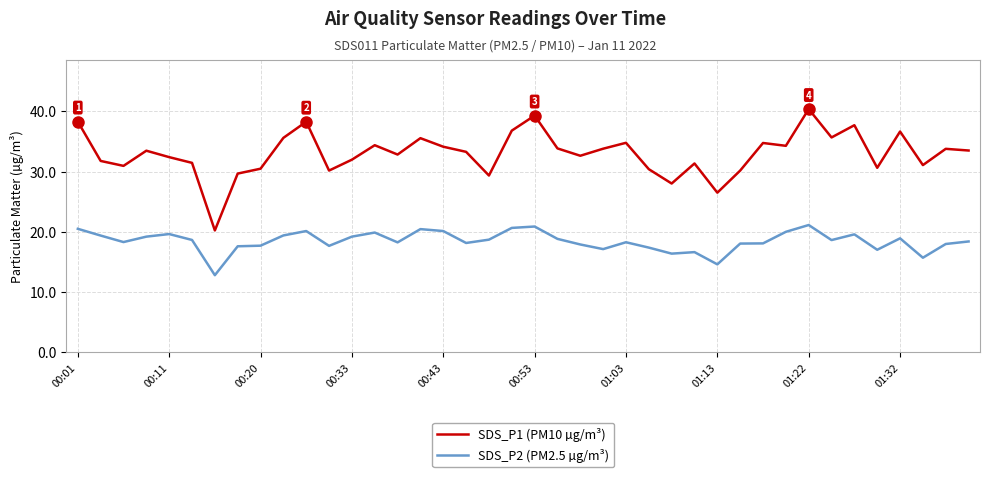

True or false: SDS_P2 (PM2.5 µg/m³) and SDS_P1 (PM10 µg/m³) intersect in this chart.

False